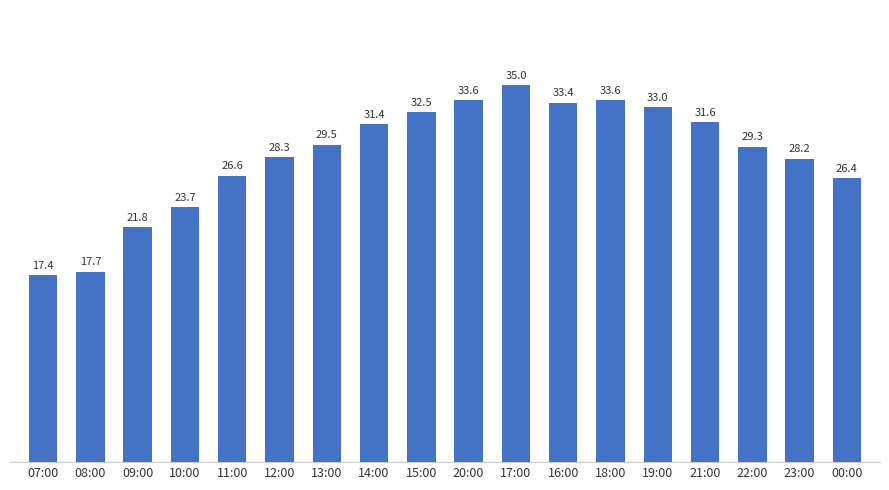

What is the label of the 13th bar from the right?

12:00